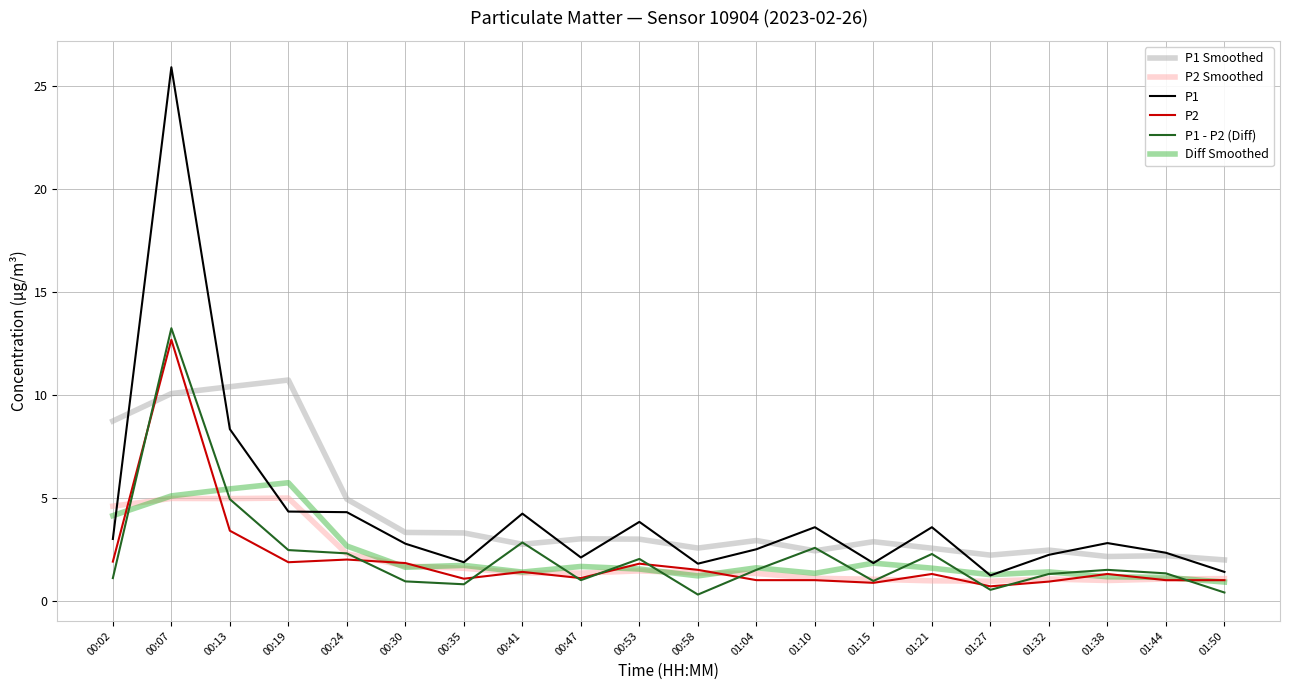

True or false: P1 - P2 (Diff) has more than 2 points higher than both neighbors.

True